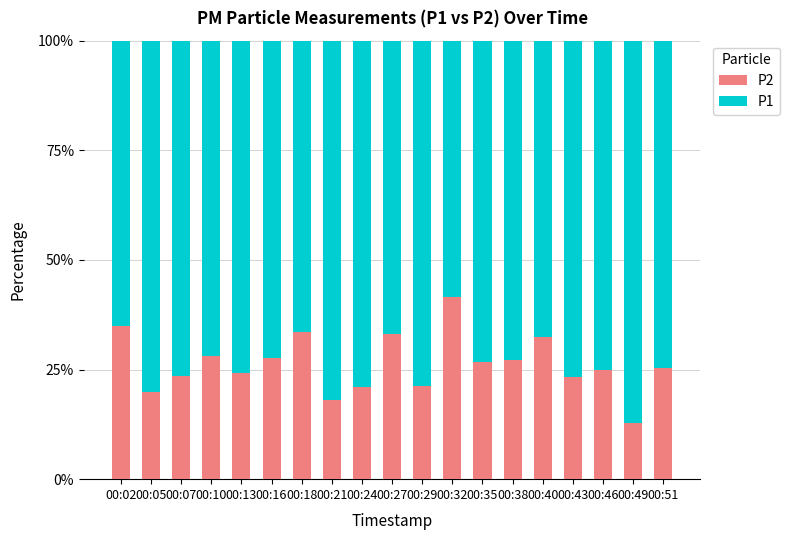

Is it true that P2 equals 12.4 at 00:24?

False